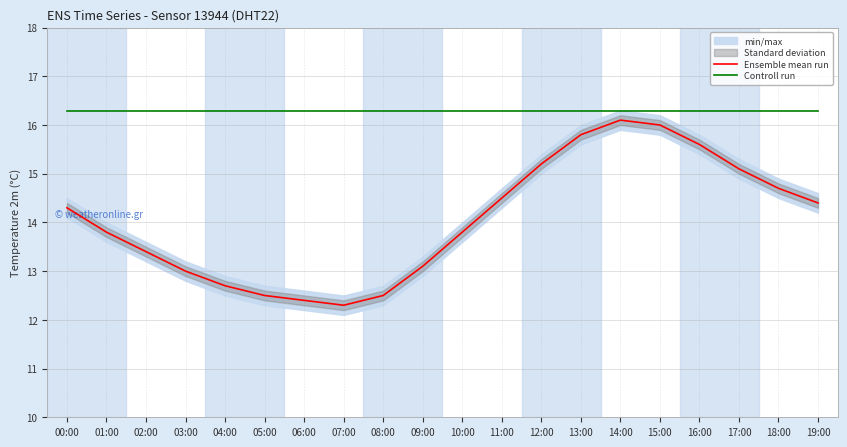

Which category has the highest value in the Controll run series?

00:00